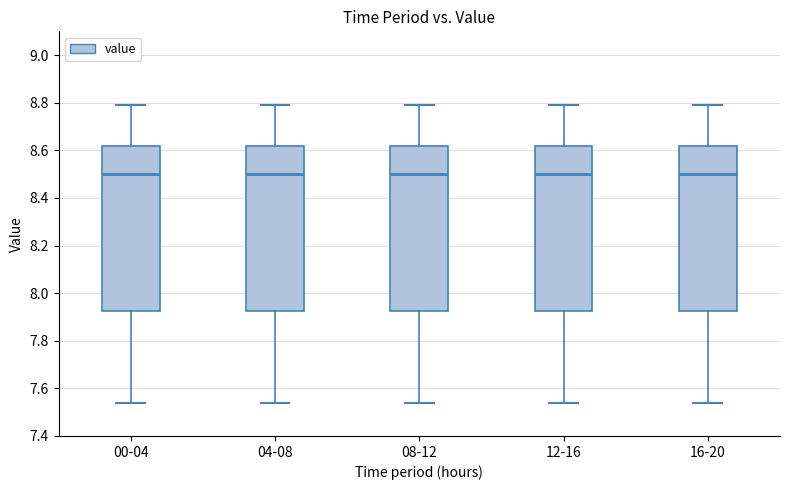

Where does the median line of the box for 00-04 sit on the y-axis? The values are not printed on the chart, so give them approximately, as read against the axis.

8.50